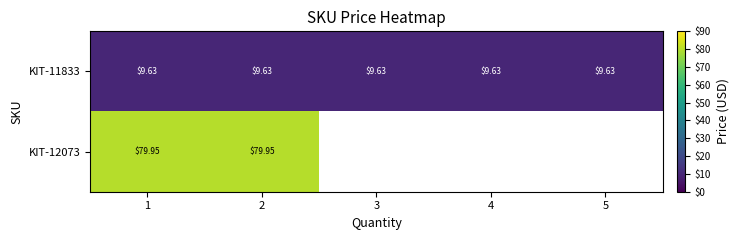

At which category is the sum across all series the highest?

1